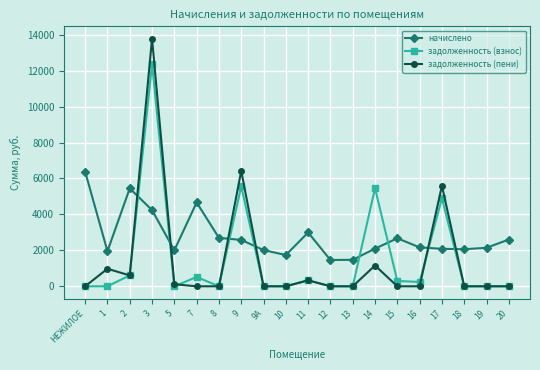

Which label corresponds to the largest value in the chart?

3